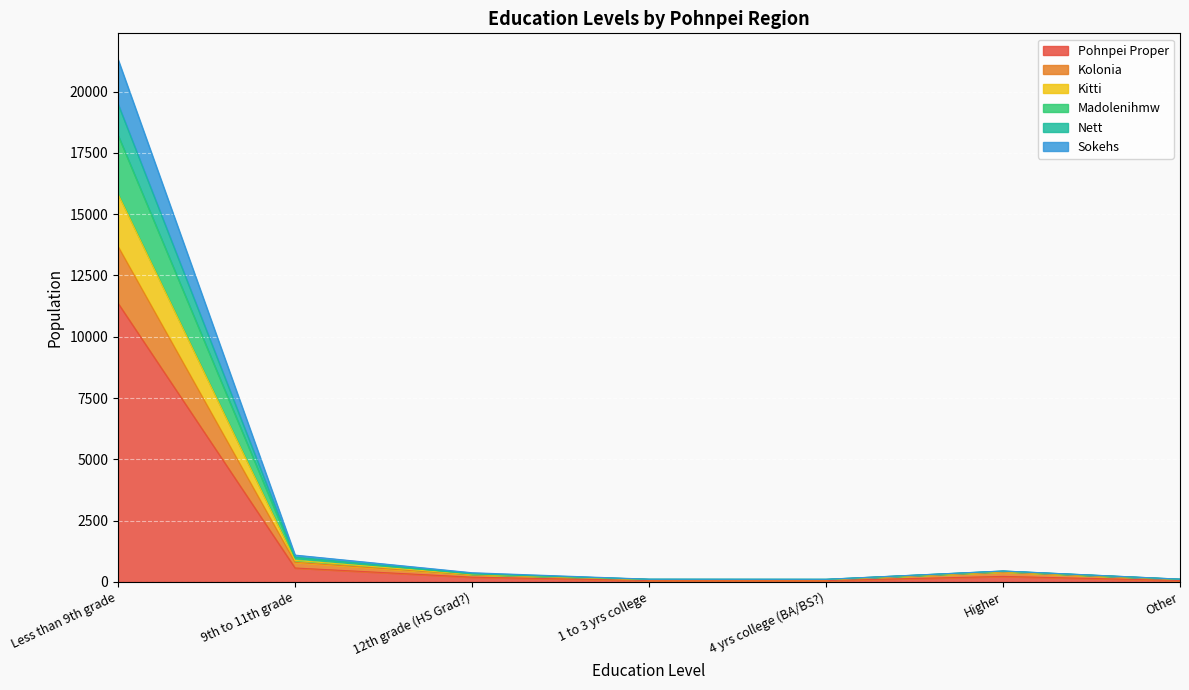

At which label does Pohnpei Proper reach its peak?

Less than 9th grade